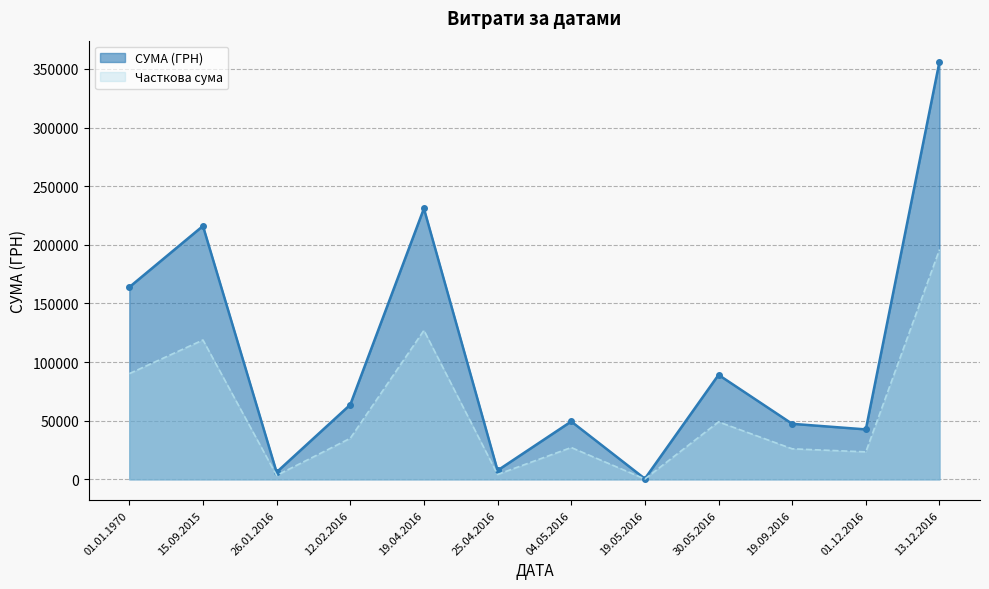

Which has a higher value, 15.09.2015 or 19.05.2016?

15.09.2015